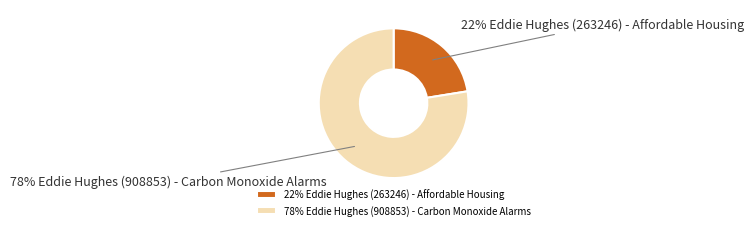

Is it true that 22% Eddie Hughes (263246) - Affordable Housing is 13% of the pie?

False